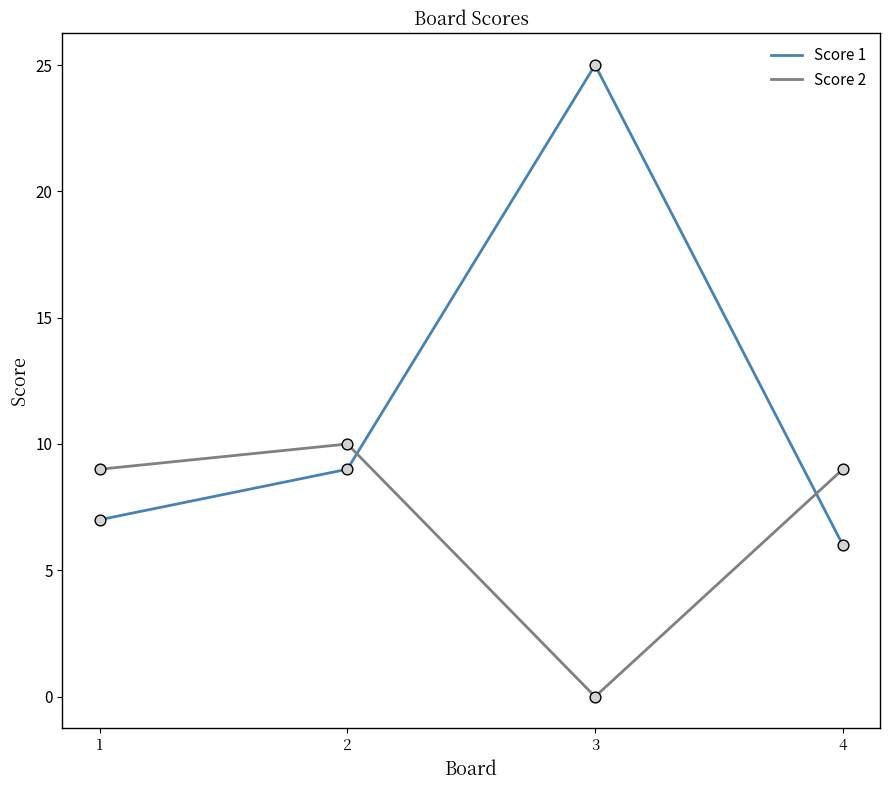

At which category is the sum across all series the highest?

3